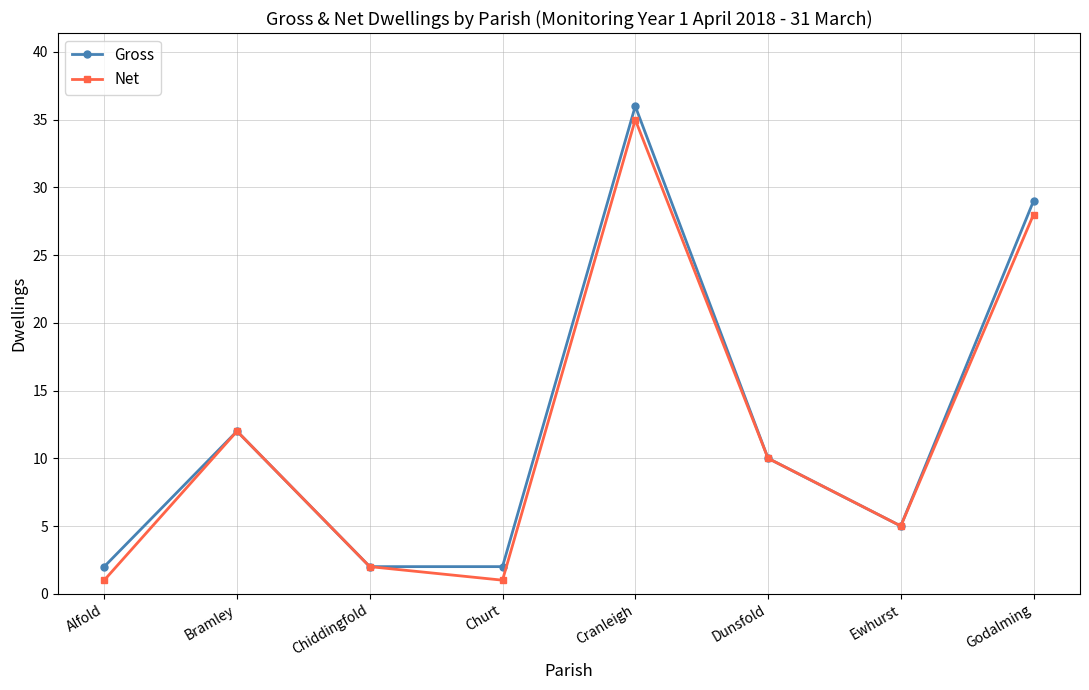

What is the total value across all series at Bramley?

24